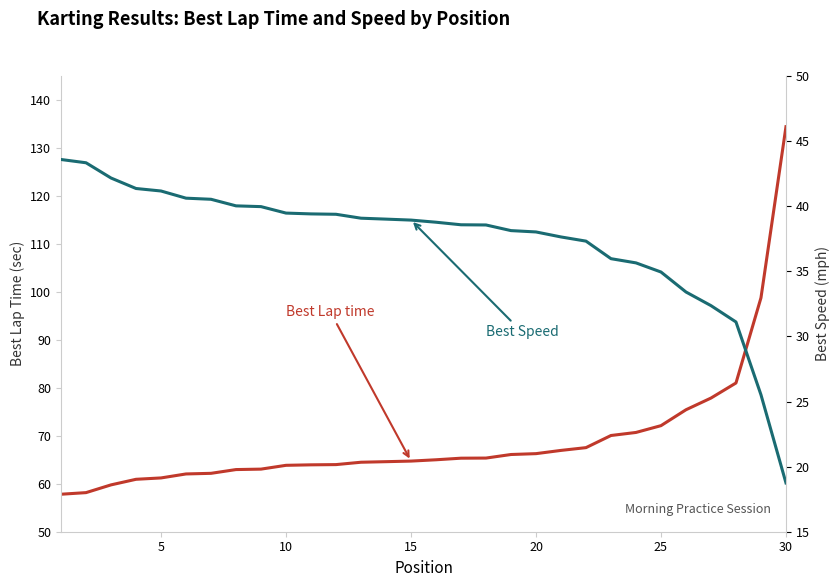

True or false: Best Lap time and Best Speed (mph) cross at least once.

False